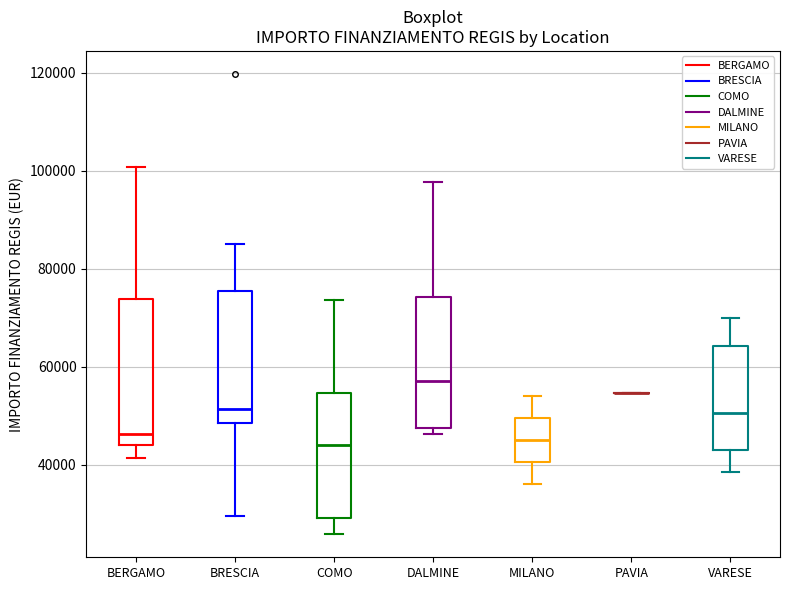

Reading left to right, transcribe this box plot: for each box, give where its median line is, the range the box spans, and where its two whiskers end, as read against the y-axis. The values are not printed on the chart, so give them approximately, as read against the axis.

BERGAMO: median 46000, box 44000 to 74000, whiskers 42000 to 100000
BRESCIA: median 52000, box 48000 to 76000, whiskers 30000 to 84000
COMO: median 44000, box 30000 to 54000, whiskers 26000 to 74000
DALMINE: median 58000, box 48000 to 74000, whiskers 46000 to 98000
MILANO: median 46000, box 40000 to 50000, whiskers 36000 to 54000
PAVIA: box collapsed to a line at 54000, whiskers 54000 to 54000
VARESE: median 50000, box 44000 to 64000, whiskers 38000 to 70000